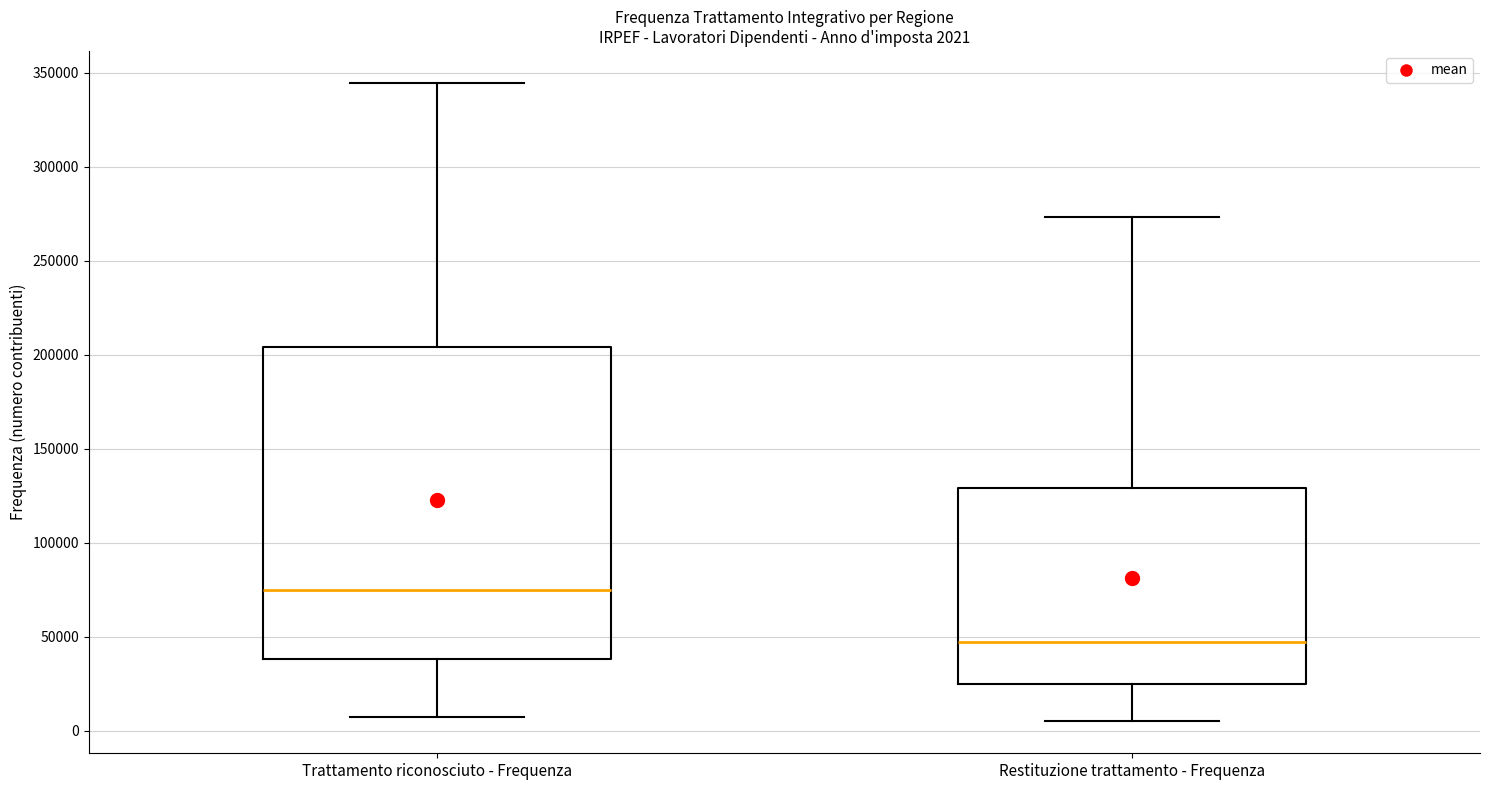

Which box's median line is the lowest?

Restituzione trattamento - Frequenza